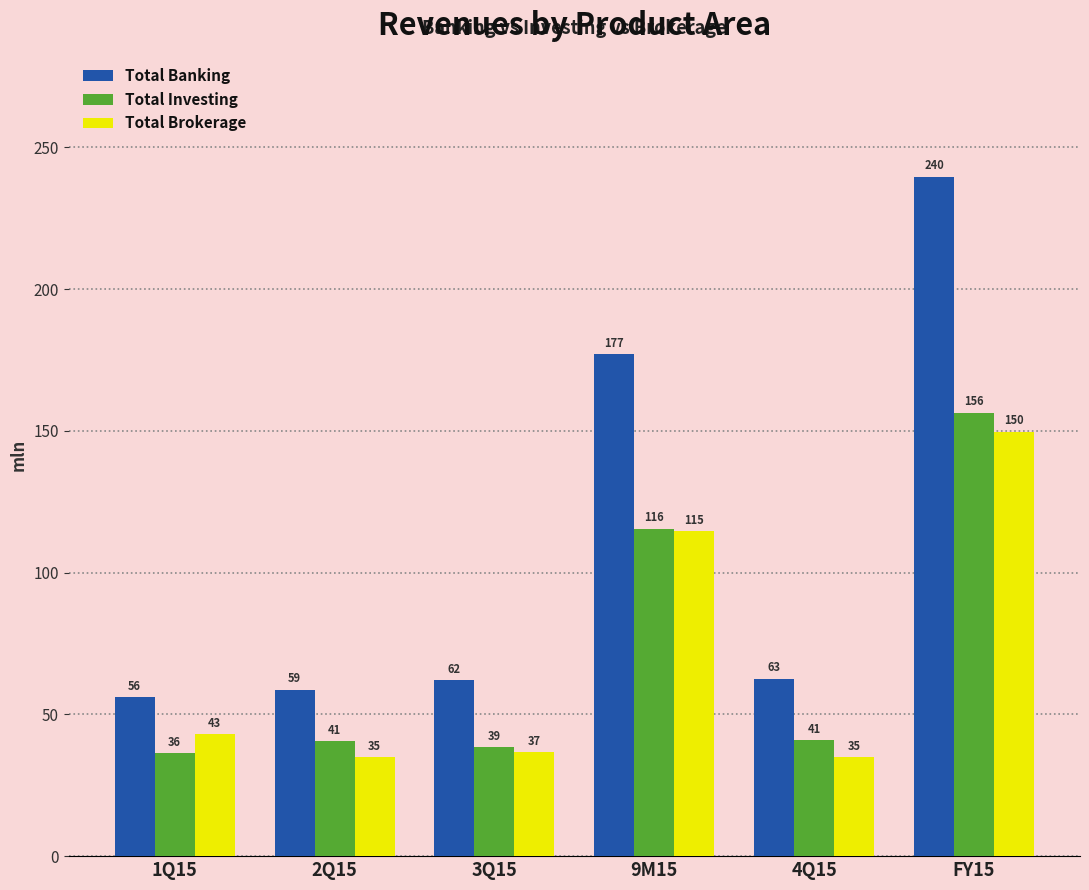

Which category has the highest value across all series?

FY15